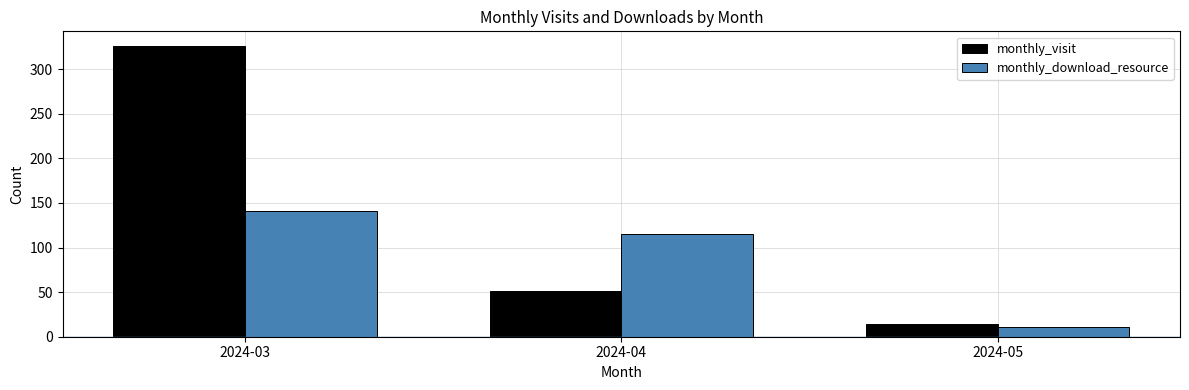

What is the sum of all monthly_visit values?

391